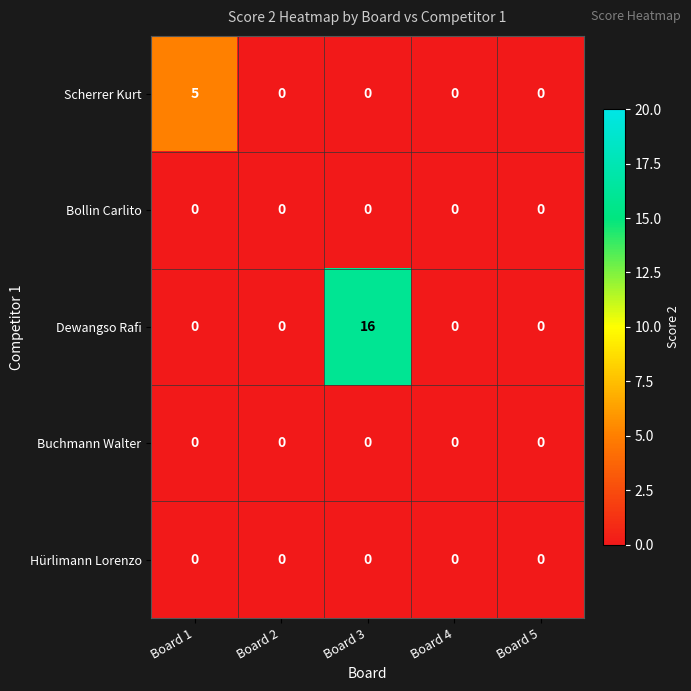

Reading left to right, extract all data points from this chart.

Scherrer Kurt: 5	0	0	0	0
Bollin Carlito: 0	0	0	0	0
Dewangso Rafi: 0	0	16	0	0
Buchmann Walter: 0	0	0	0	0
Hürlimann Lorenzo: 0	0	0	0	0